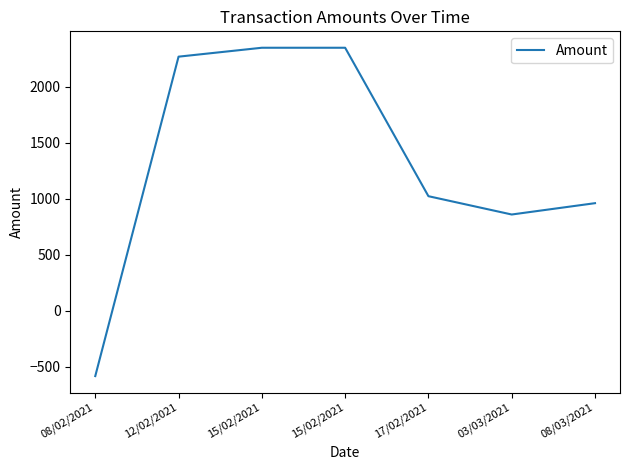

Count the number of values greater than 1023.

4